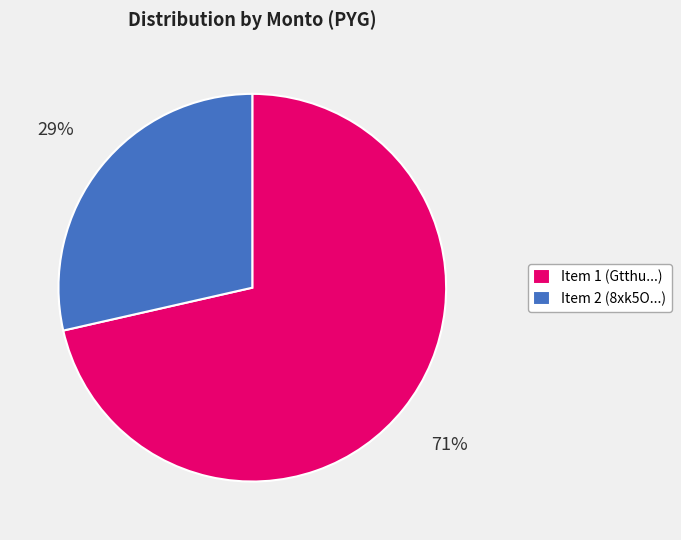

Between Item 1 (Gtthu...) and Item 2 (8xk5O...), which is larger?

Item 1 (Gtthu...)